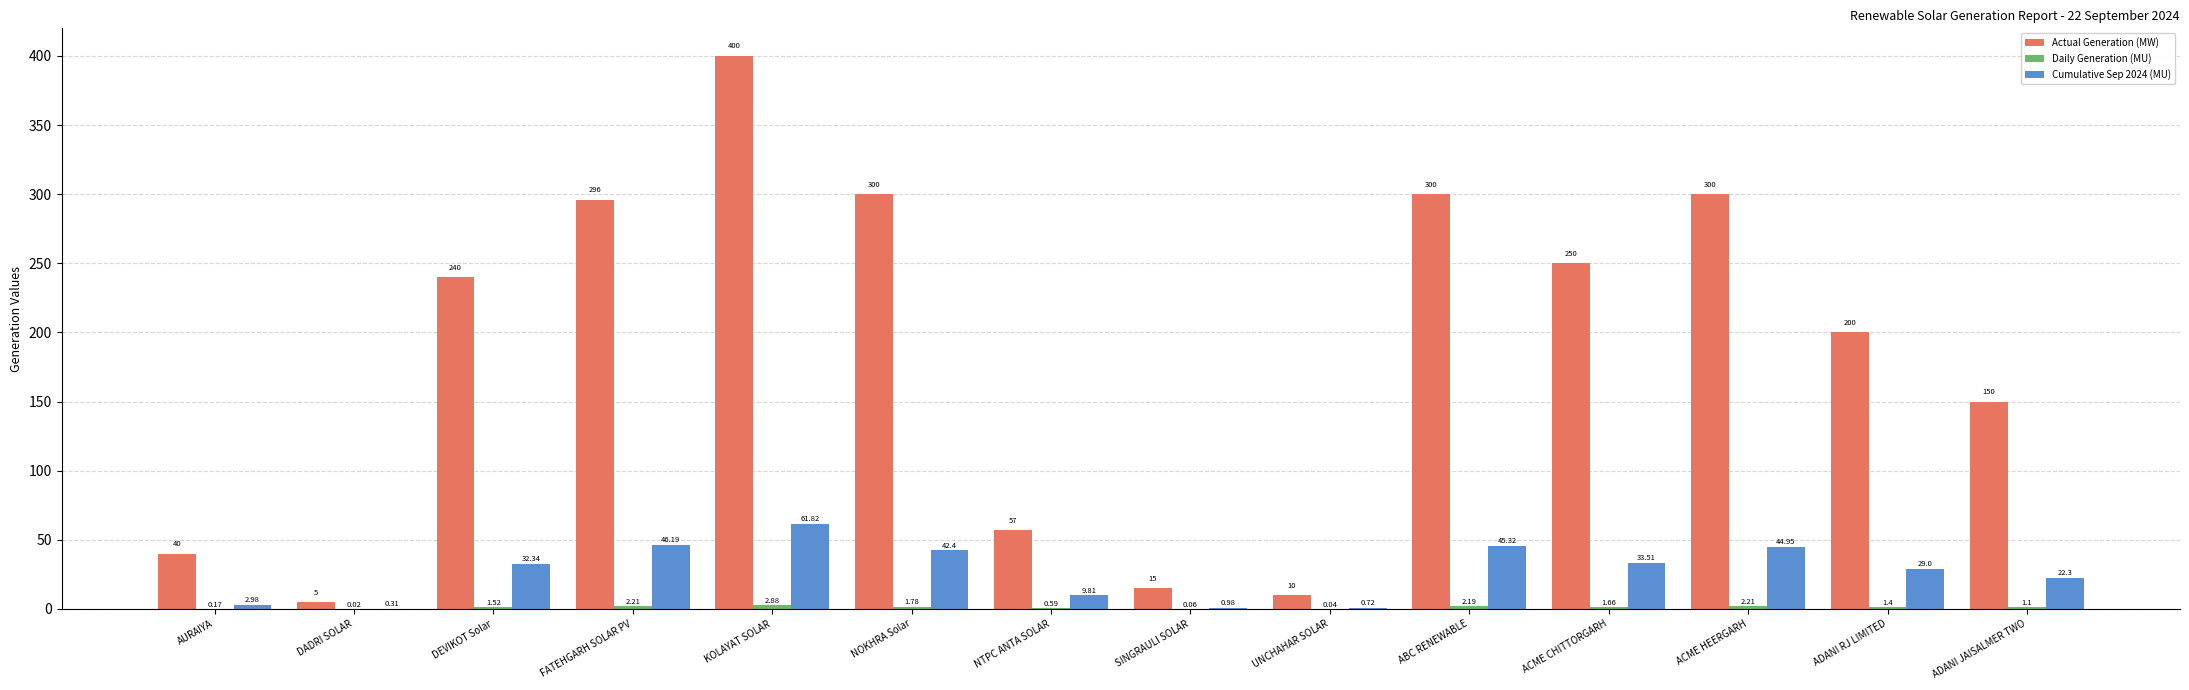

What is the sum of all Actual Generation (MW) values?

2563.0